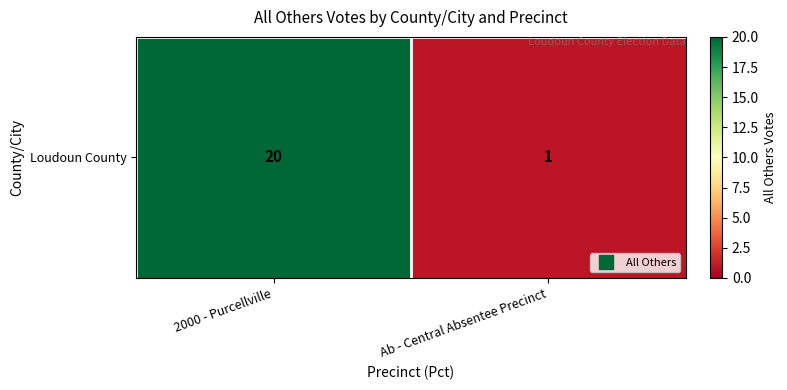

Is it true that the value at 2000 - Purcellville is 20?

True